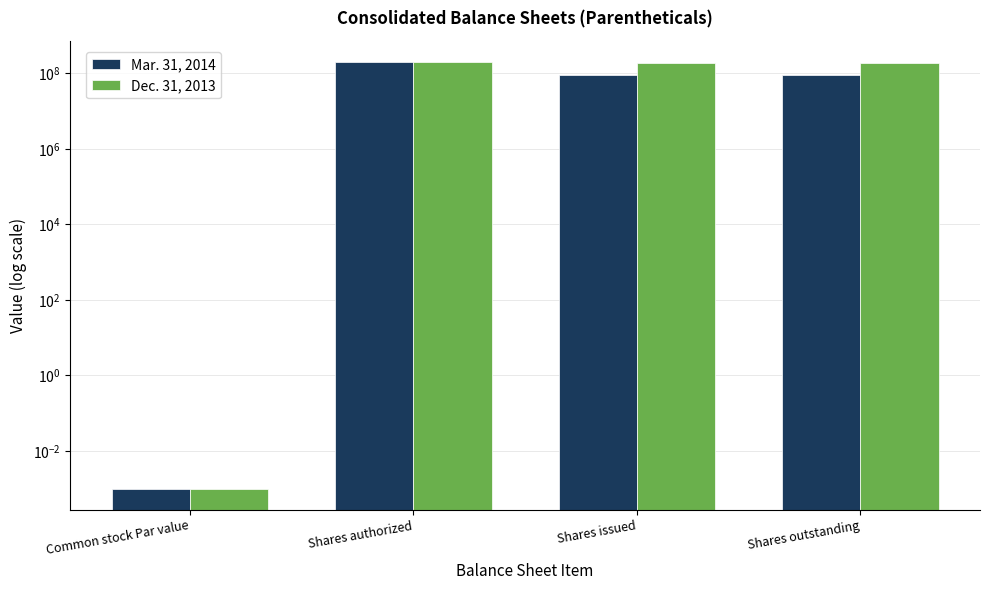

Which series changed the most between Common stock Par value and Shares issued?

Dec. 31, 2013